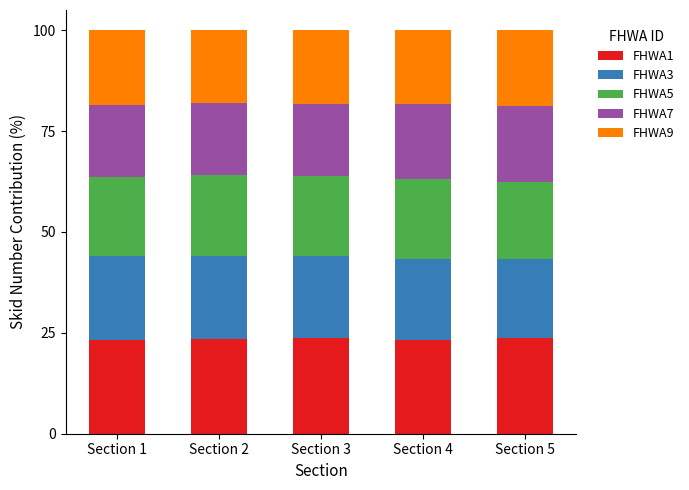

What is the minimum value for FHWA1?

23.1